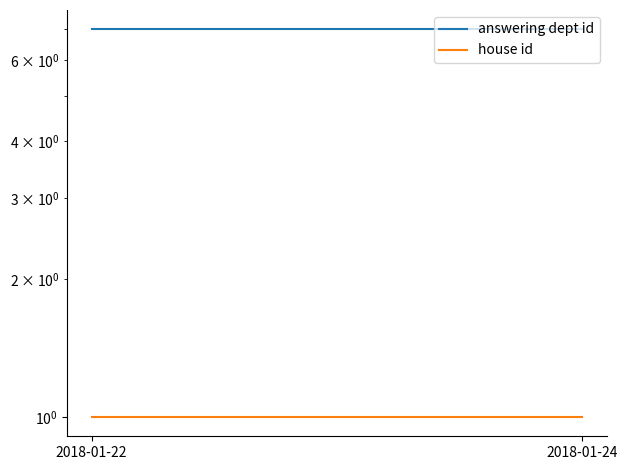

At which label is answering dept id closest to 7?

2018-01-22